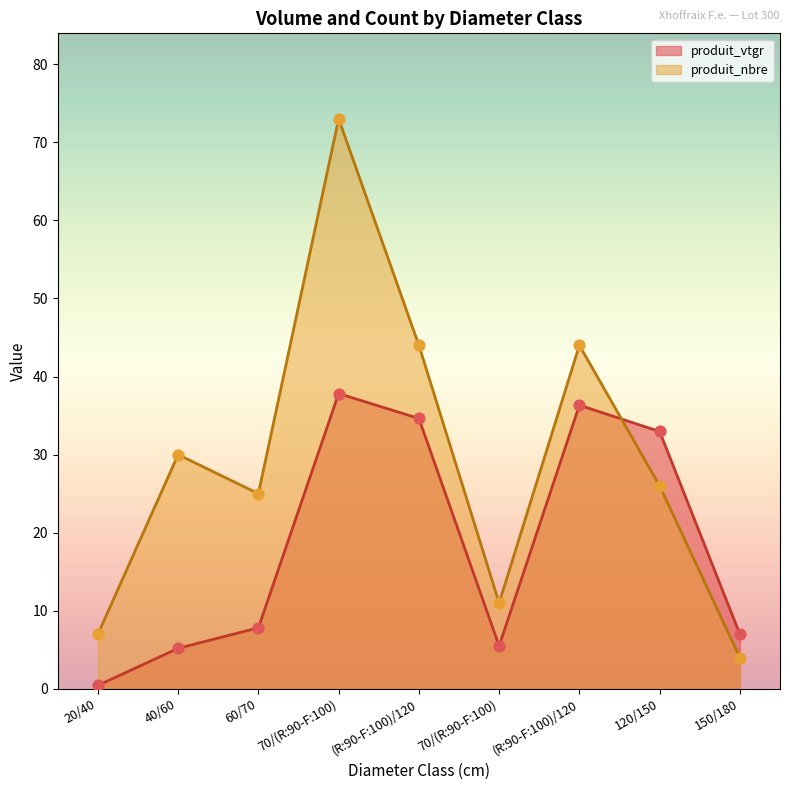

At which category is the sum across all series the highest?

70/(R:90-F:100)